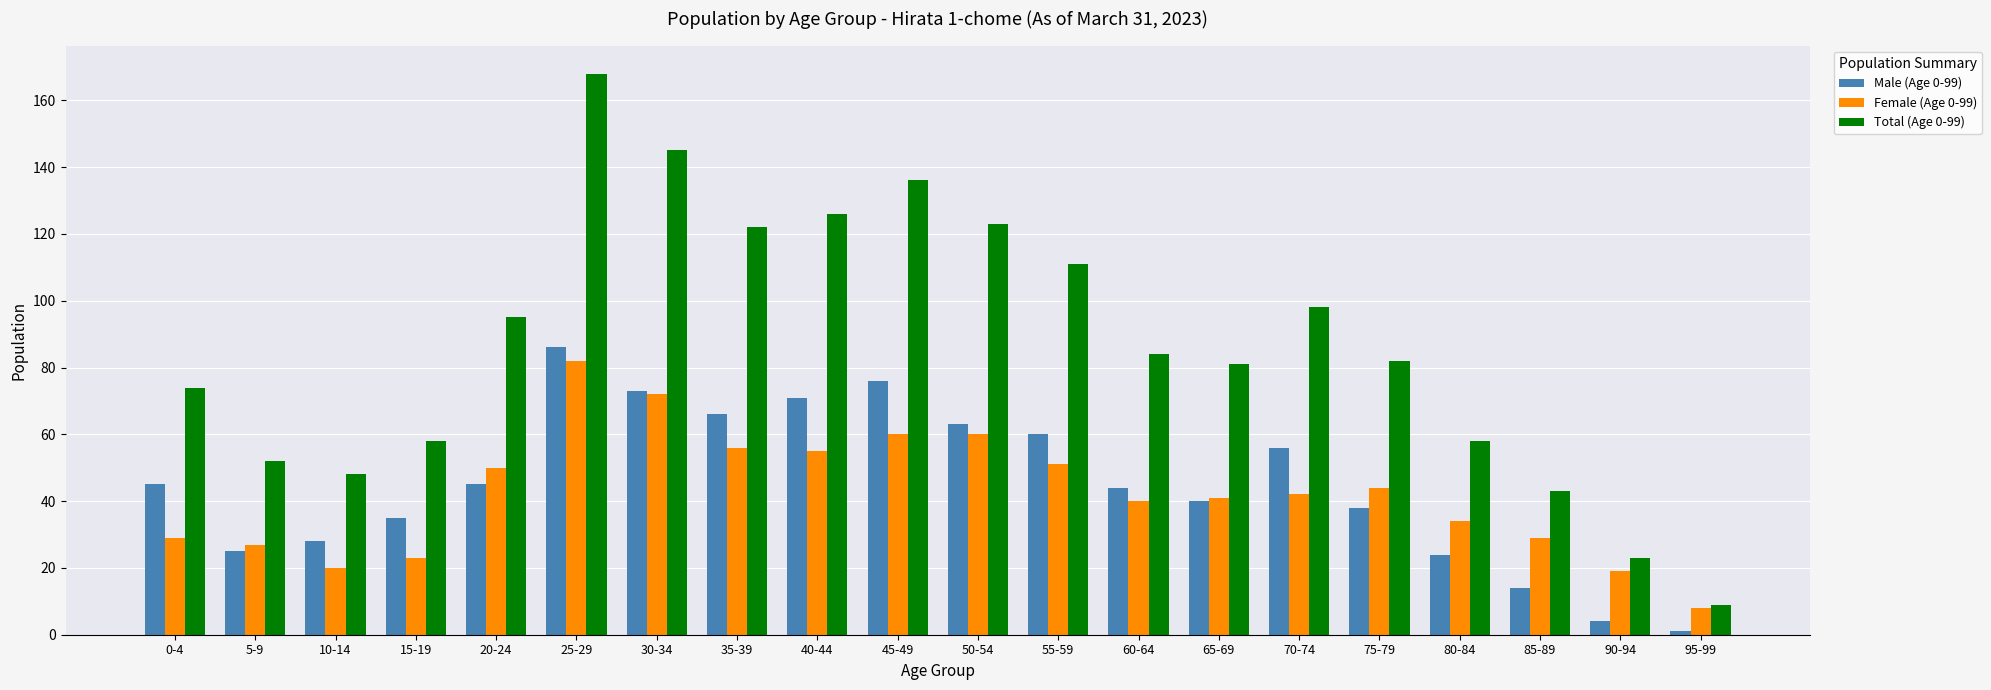

How many bars are there in each group?

3